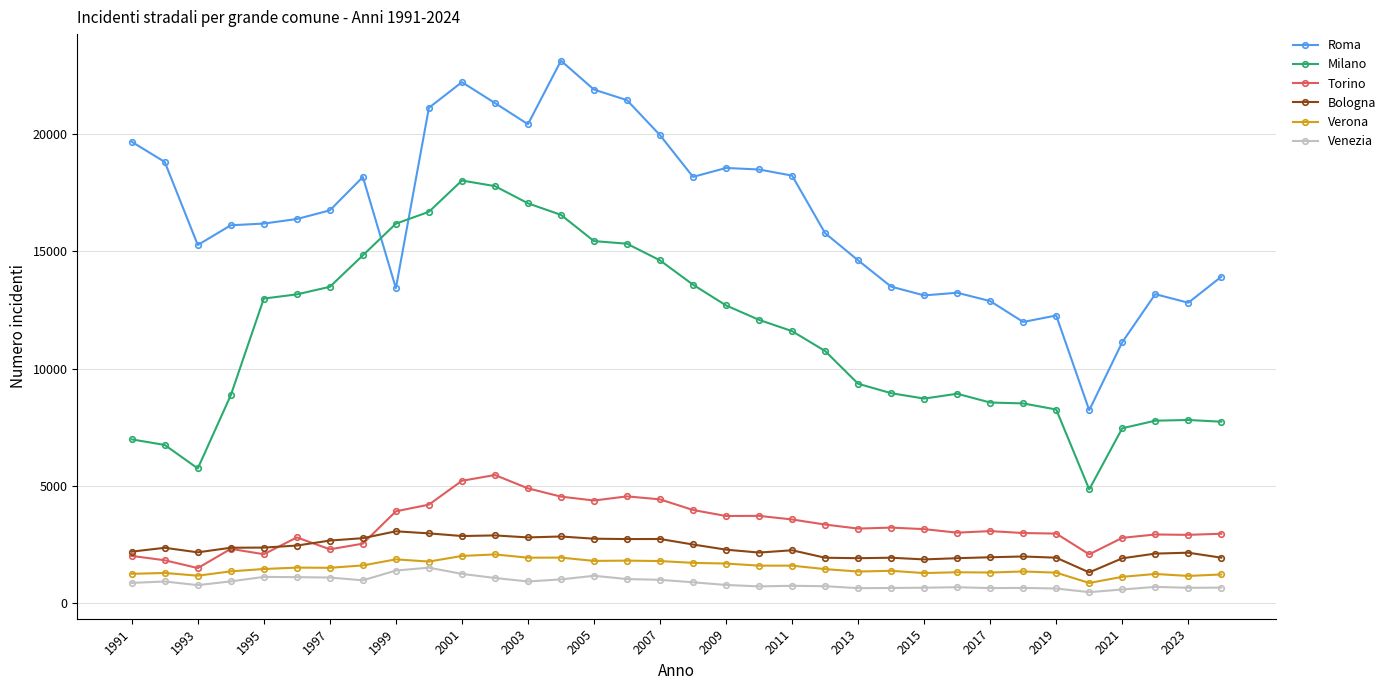

Which series has the largest range (max minus min)?

Roma